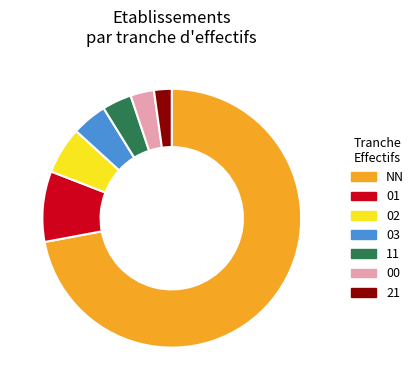

Rank the categories by value from lowest to highest.

21, 00, 11, 03, 02, 01, NN